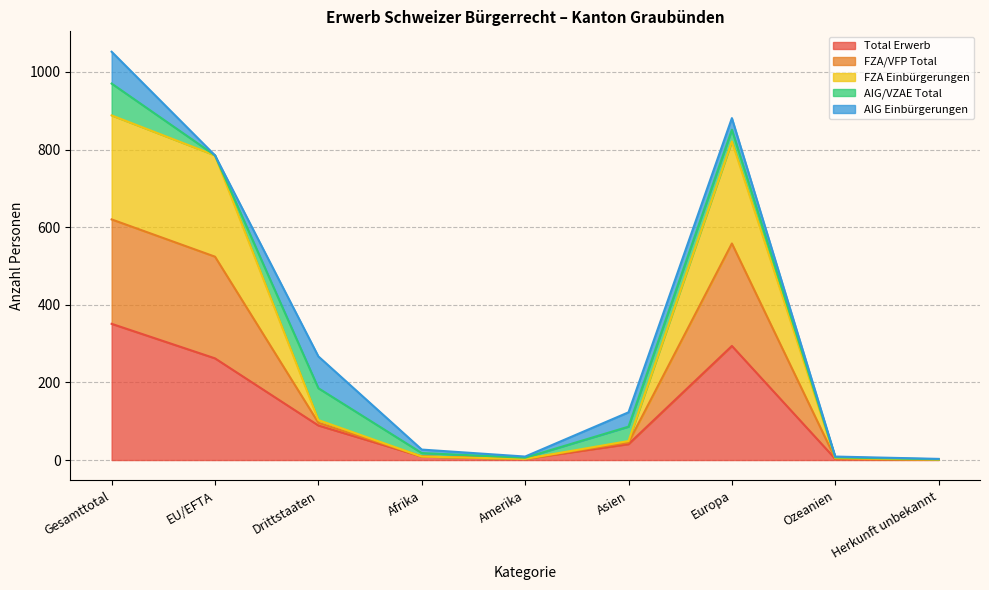

True or false: Total Erwerb and FZA Einbürgerungen cross at least once.

False